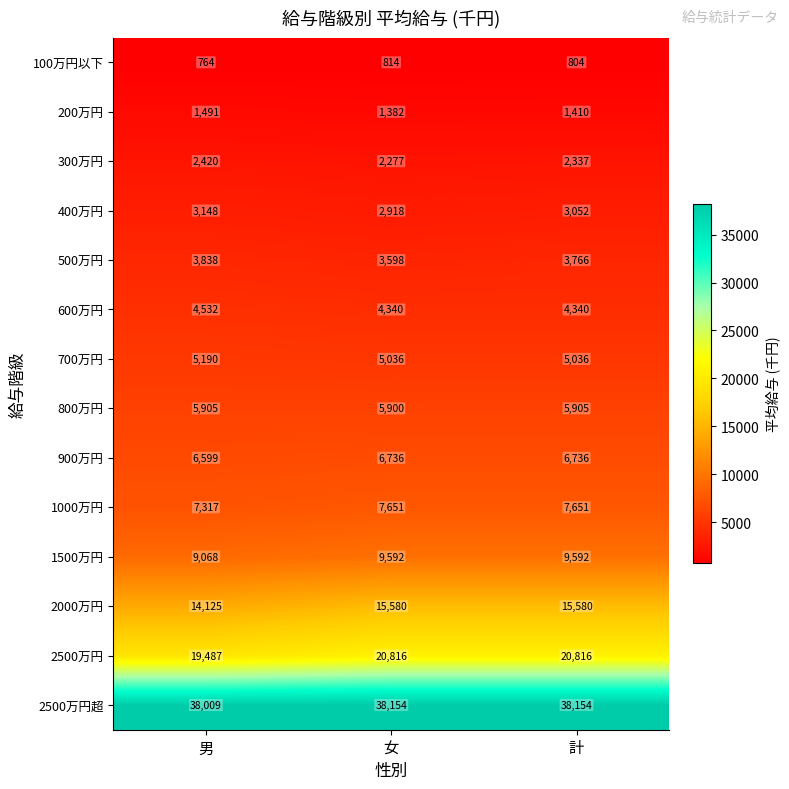

Which series has the largest total across all categories?

2500万円超